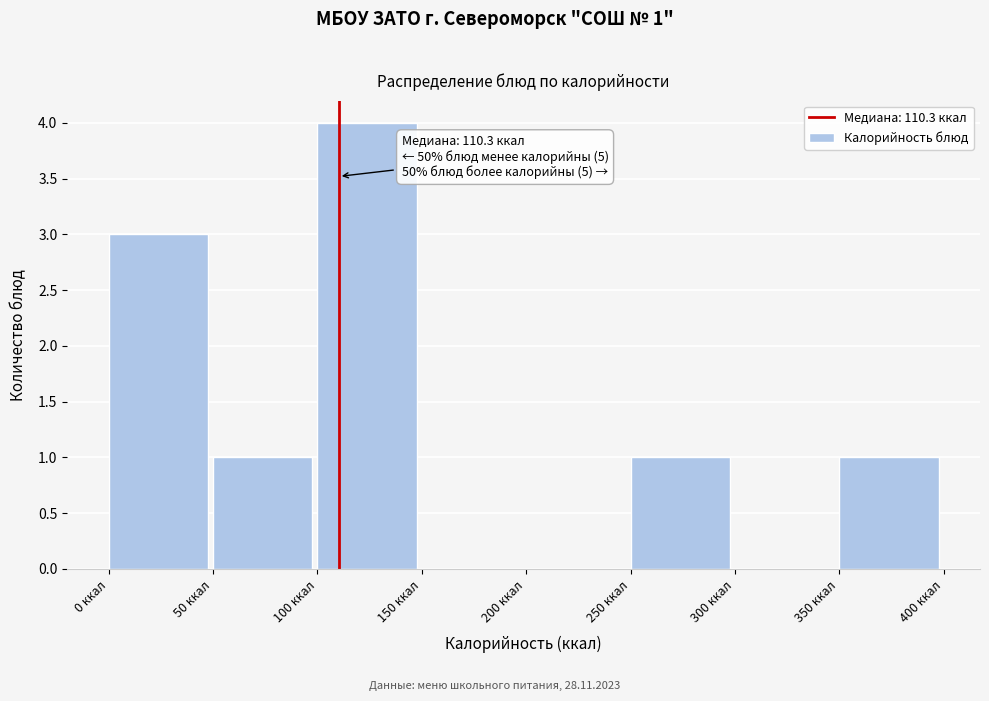

Which range on the x-axis has the tallest bar?

100 to 150